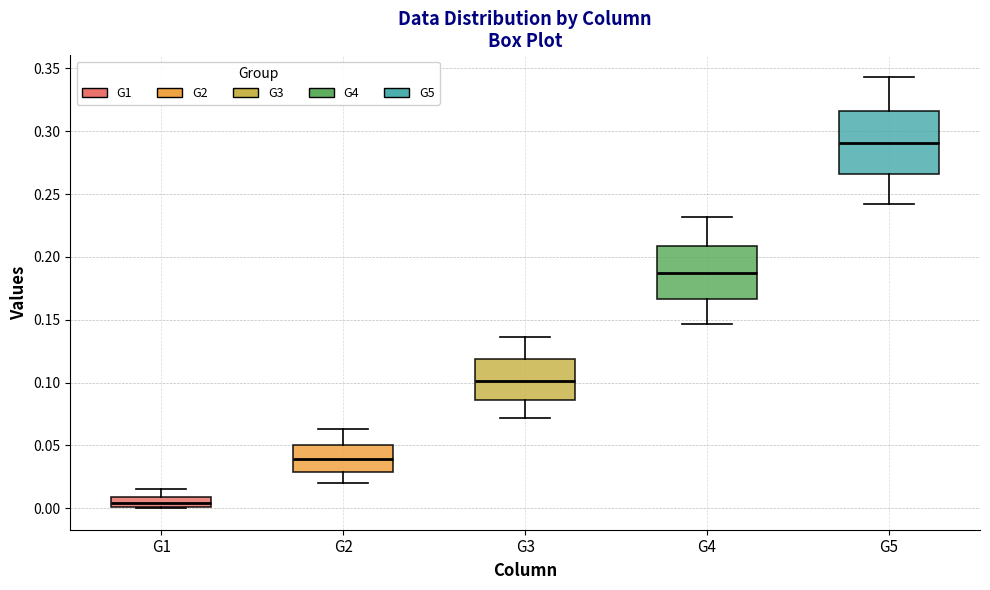

Which box has the highest median line?

G5